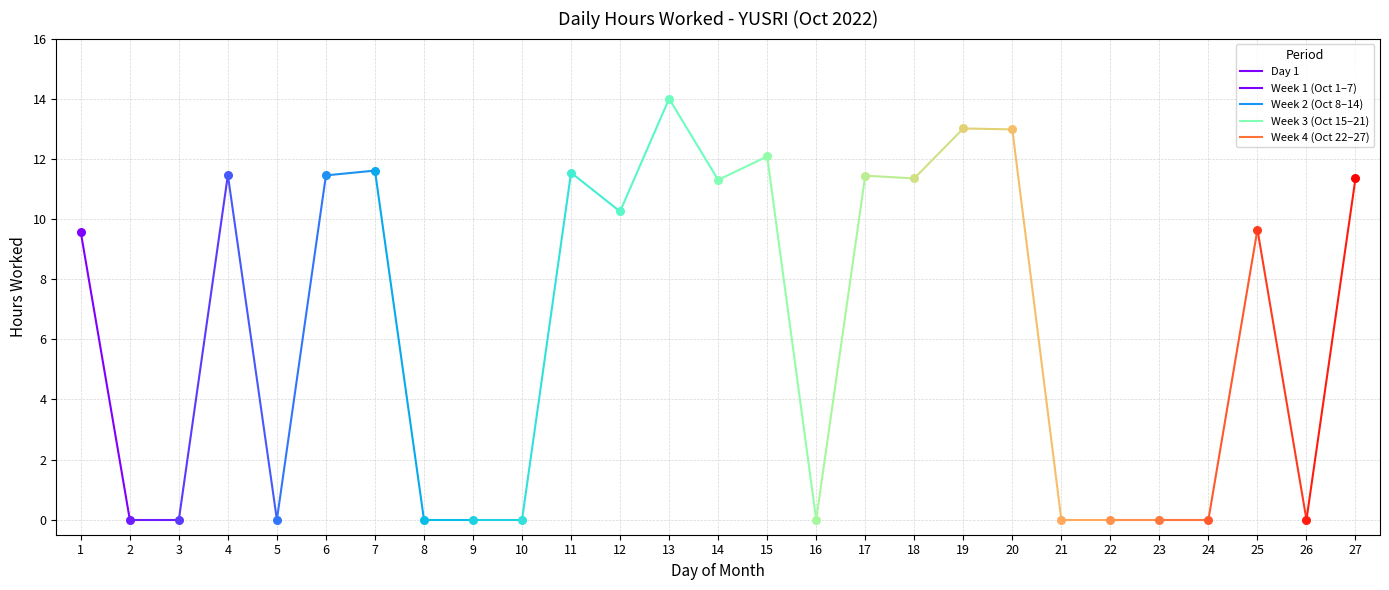

Between 2 and 1, which is larger?

1